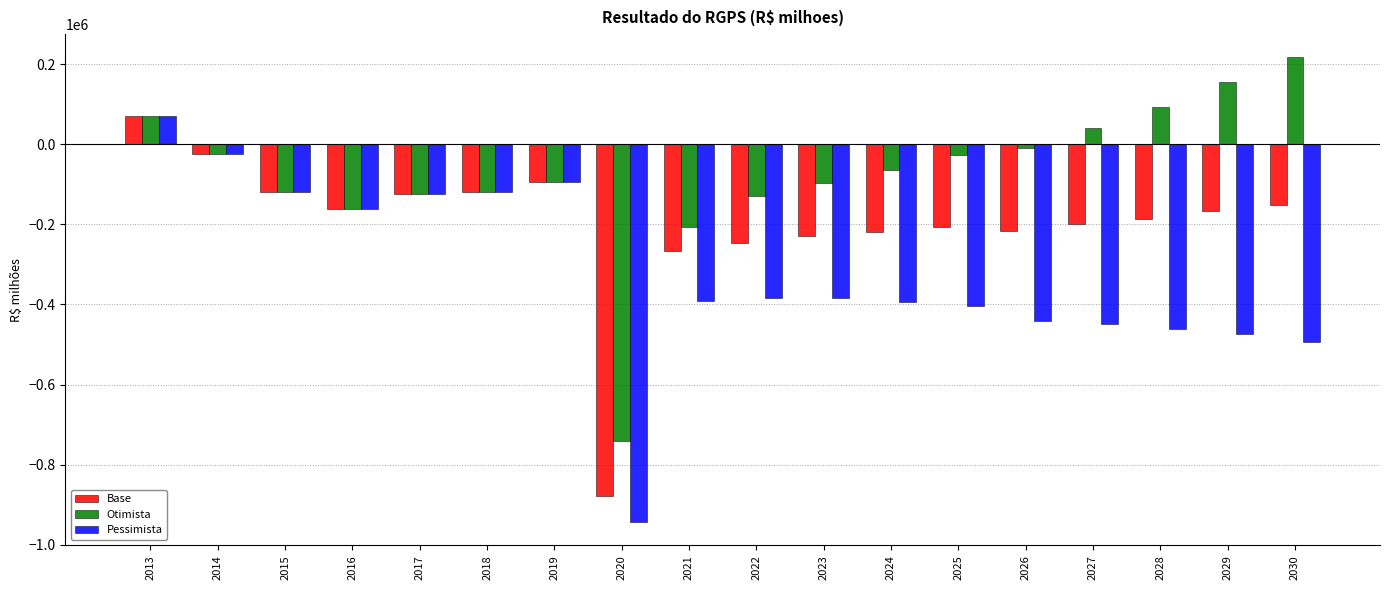

What value does the Base series have at 2013?

72159.1